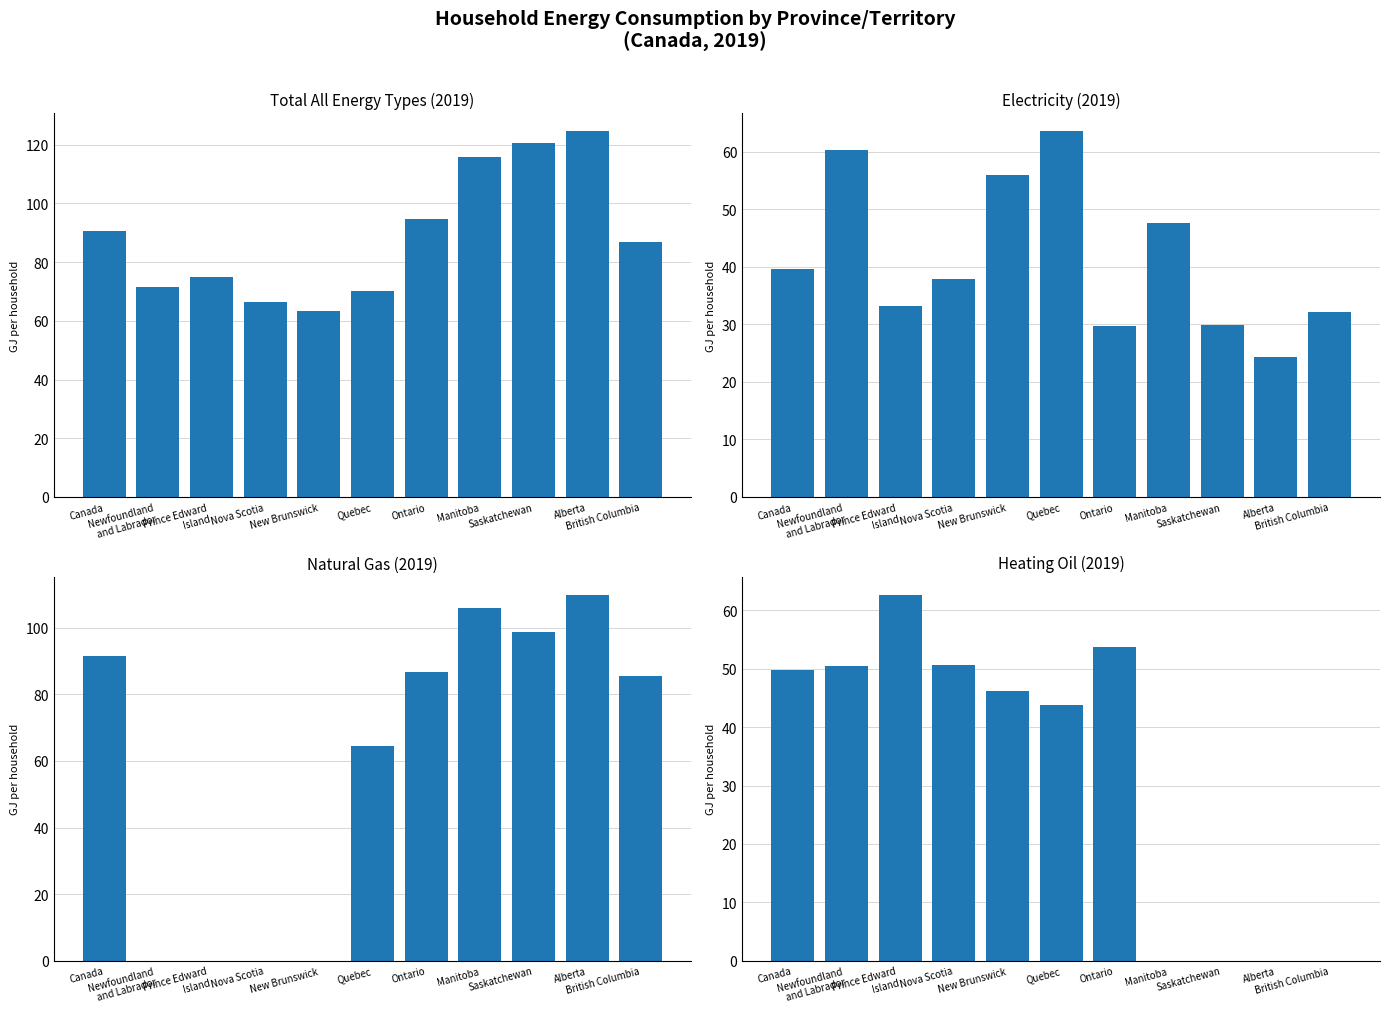

Is the value of Natural gas 2019 at Canada greater than the value of Electricity 2019 at Canada?

Yes